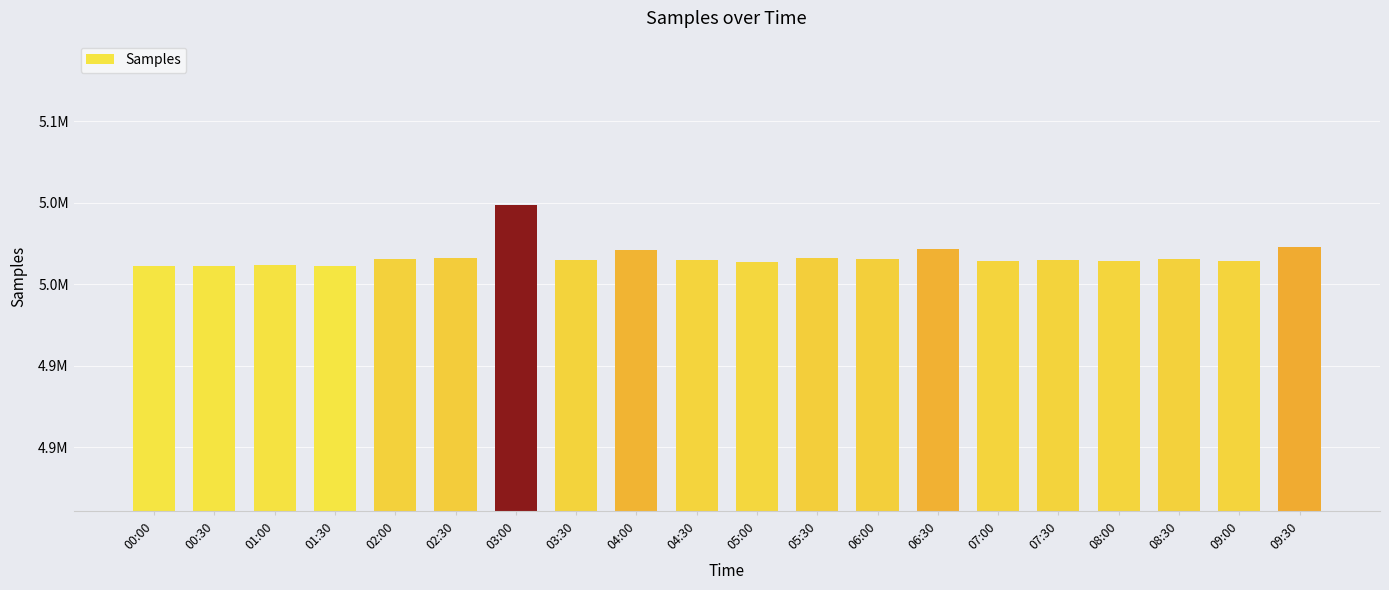

What is the label of the 13th bar from the left?

06:00